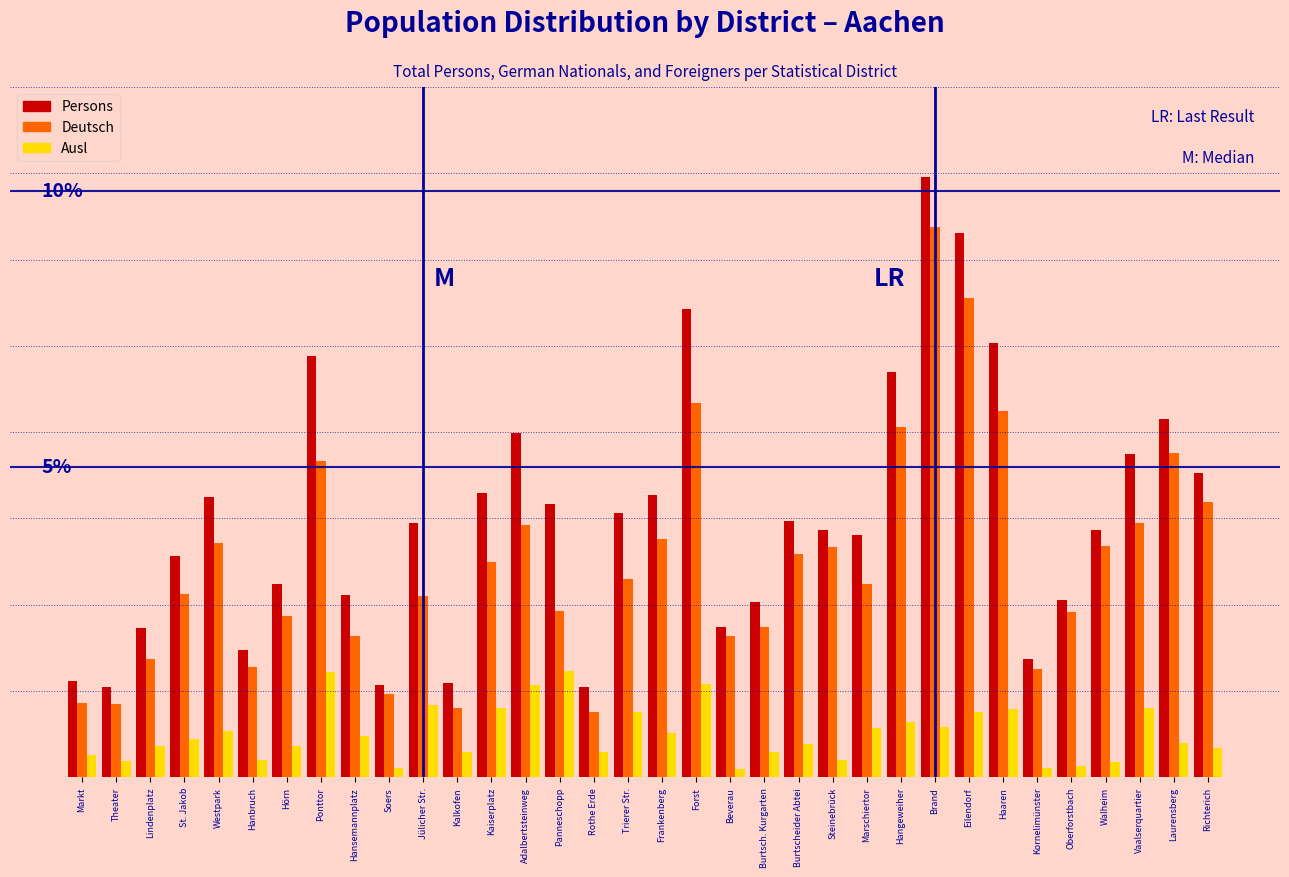

Are the bars grouped side by side (vs. stacked)?

Yes